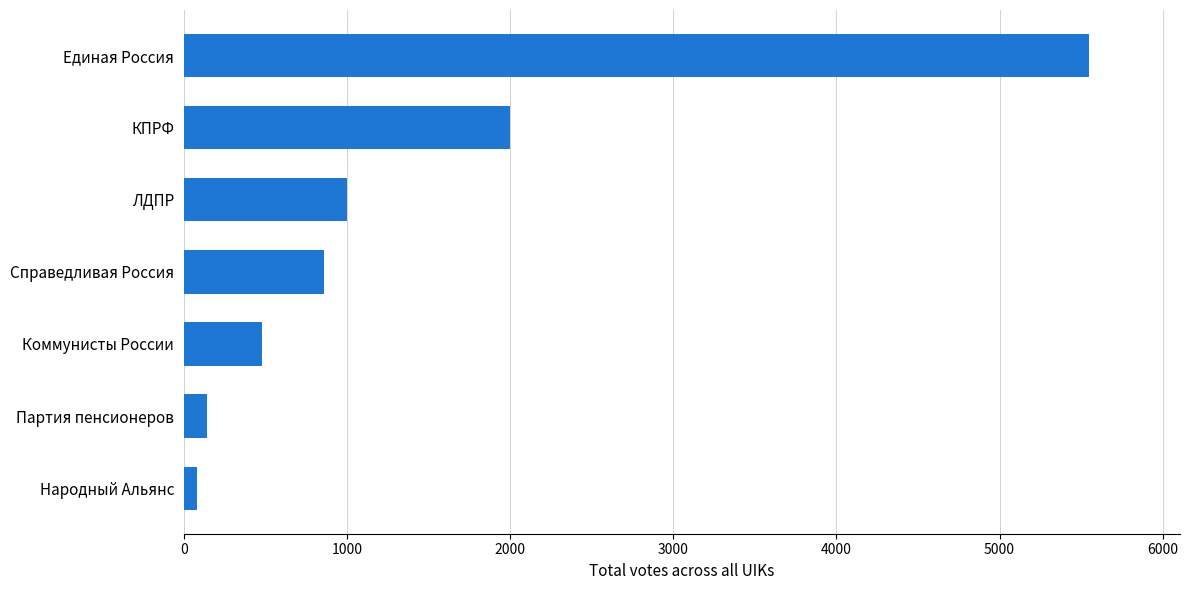

Reading top to bottom, what are all the values shown in this chart?

Единая Россия=5551	КПРФ=2001	ЛДПР=999	Справедливая Россия=860	Коммунисты России=478	Партия пенсионеров=143	Народный Альянс=82